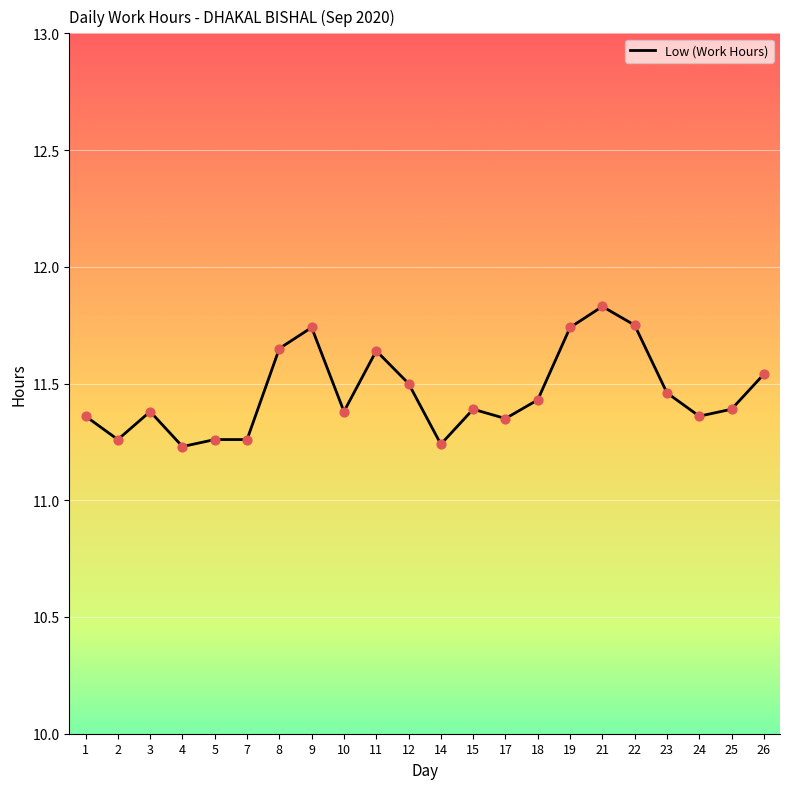

What is the change in value from 3 to 5?

-0.1